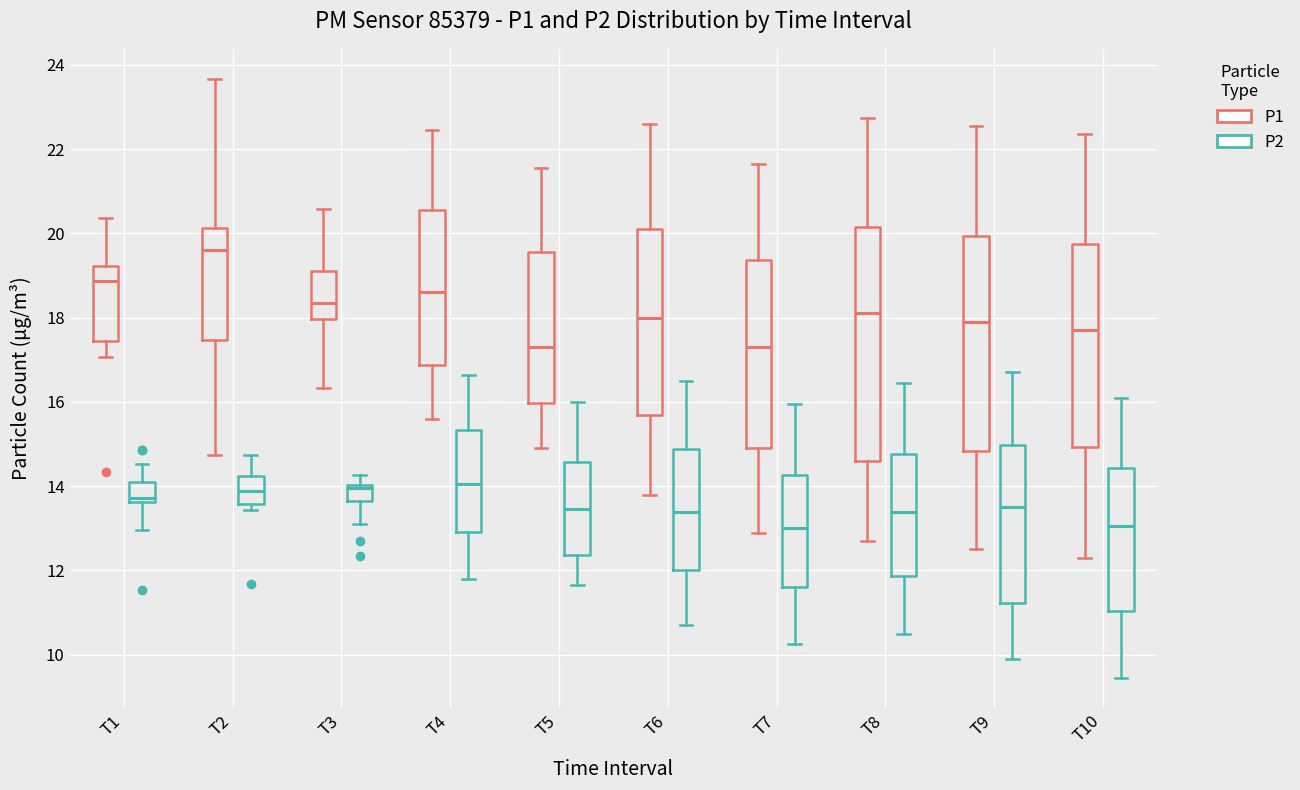

Reading left to right, read every box against the y-axis: the position of its median line, the range the box covers, and the ends of its whiskers. The values are not printed on the chart, so give them approximately, as read against the axis.

T1 (P1): median 18.8, box 17.4 to 19.2, whiskers 17.0 to 20.4
T1 (P2): median 13.8, box 13.6 to 14.2, whiskers 13.0 to 14.6
T2 (P1): median 19.6, box 17.4 to 20.2, whiskers 14.8 to 23.6
T2 (P2): median 13.8, box 13.6 to 14.2, whiskers 13.4 to 14.8
T3 (P1): median 18.4, box 18.0 to 19.2, whiskers 16.4 to 20.6
T3 (P2): median 14.0 (just below the box's upper edge), box 13.6 to 14.0, whiskers 13.2 to 14.2
T4 (P1): median 18.6, box 16.8 to 20.6, whiskers 15.6 to 22.4
T4 (P2): median 14.0, box 13.0 to 15.4, whiskers 11.8 to 16.6
T5 (P1): median 17.4, box 16.0 to 19.6, whiskers 15.0 to 21.6
T5 (P2): median 13.4, box 12.4 to 14.6, whiskers 11.6 to 16.0
T6 (P1): median 18.0, box 15.8 to 20.2, whiskers 13.8 to 22.6
T6 (P2): median 13.4, box 12.0 to 14.8, whiskers 10.8 to 16.6
T7 (P1): median 17.4, box 15.0 to 19.4, whiskers 13.0 to 21.6
T7 (P2): median 13.0, box 11.6 to 14.2, whiskers 10.2 to 16.0
T8 (P1): median 18.2, box 14.6 to 20.2, whiskers 12.8 to 22.8
T8 (P2): median 13.4, box 11.8 to 14.8, whiskers 10.6 to 16.4
T9 (P1): median 18.0, box 14.8 to 20.0, whiskers 12.6 to 22.6
T9 (P2): median 13.6, box 11.2 to 15.0, whiskers 10.0 to 16.8
T10 (P1): median 17.8, box 15.0 to 19.8, whiskers 12.4 to 22.4
T10 (P2): median 13.0, box 11.0 to 14.4, whiskers 9.4 to 16.2